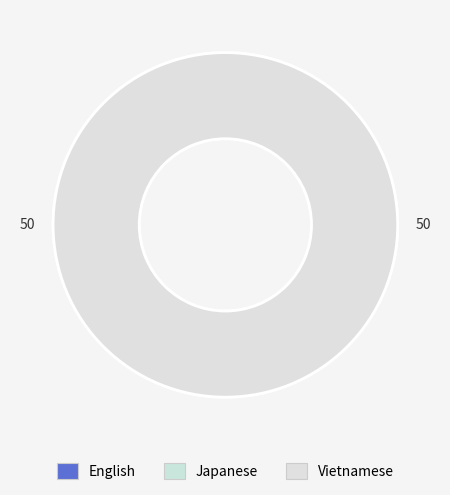

Which slice is the largest?

English